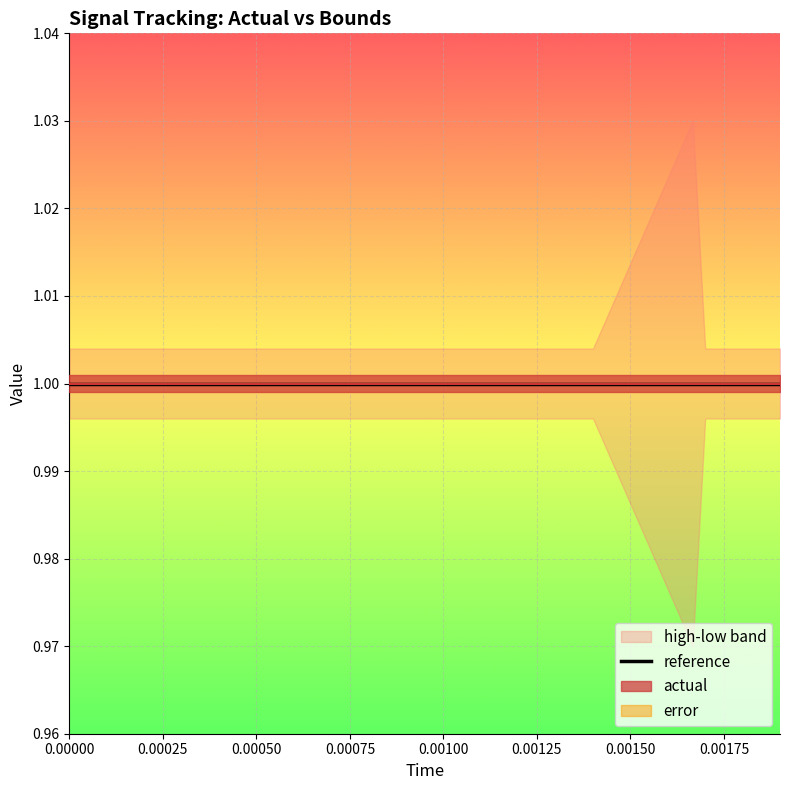

What is the sum of the actual values at 7 and 15?

2.0